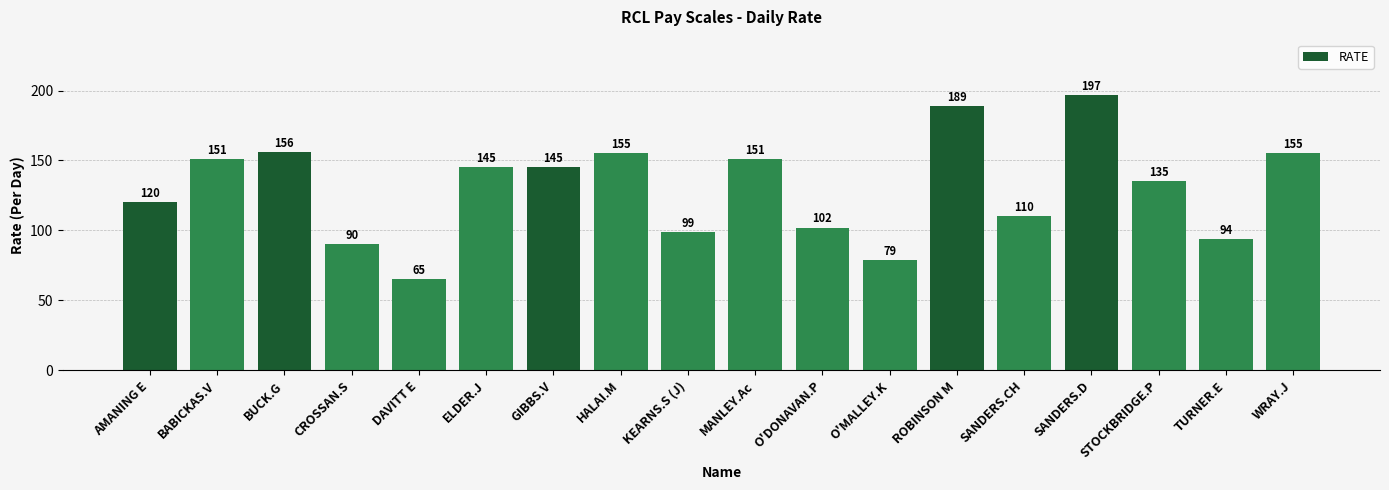

What is the change in value from O'MALLEY.K to SANDERS.D?

+118